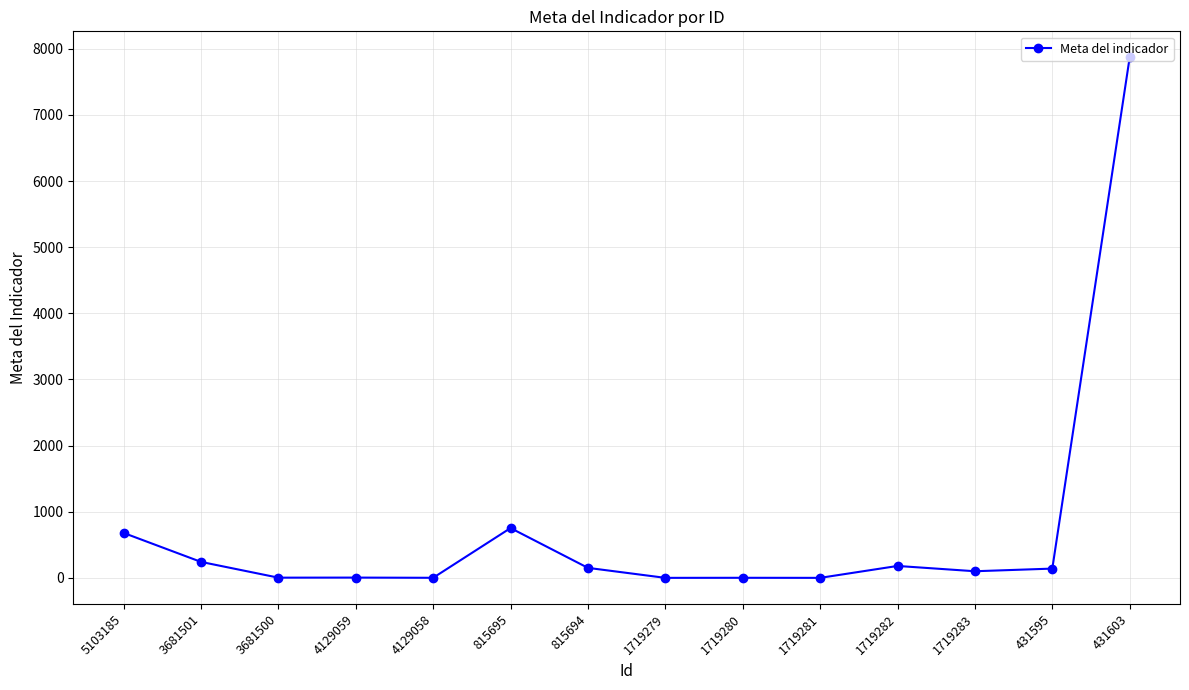

At which category does the chart reach its peak across all series?

431603